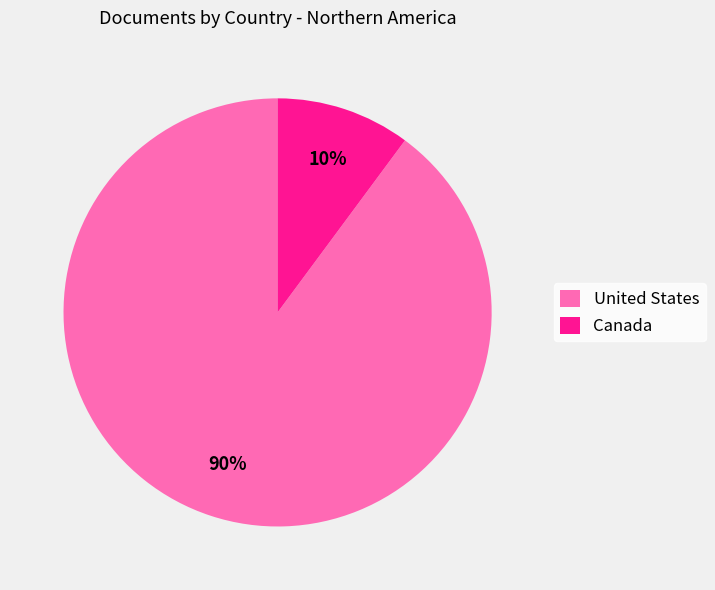

True or false: Canada accounts for 10% of the total.

True